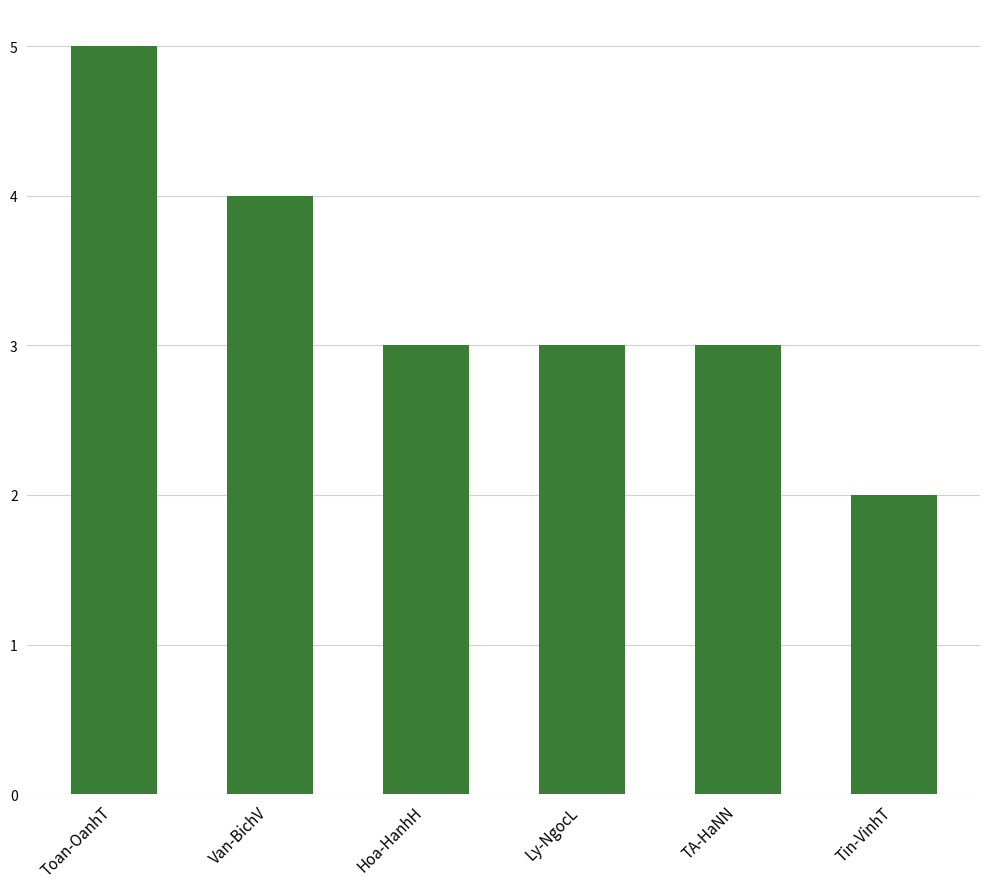

Does the chart contain stacked bars?

No